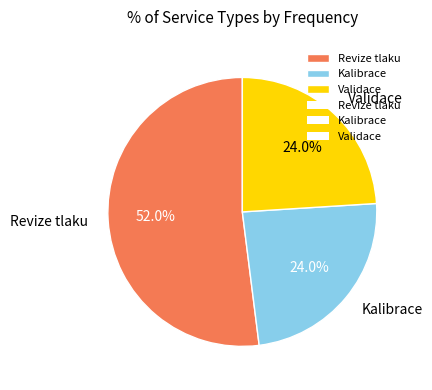

Approximately how many times larger is the value at Validace compared to Kalibrace?

1.0